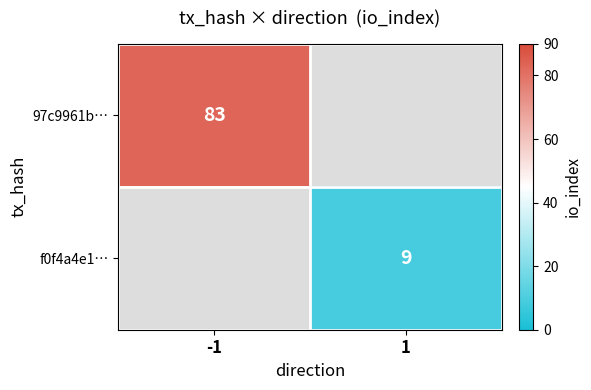

The value of f0f4a4e1… at 1 is 9. True or false?

True